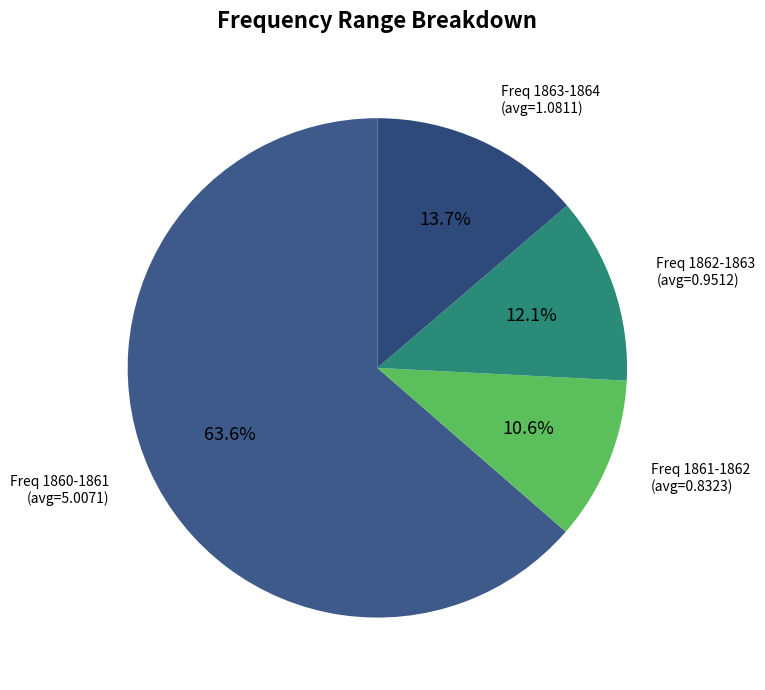

Which category has the smallest portion of the pie?

Freq 1861-1862